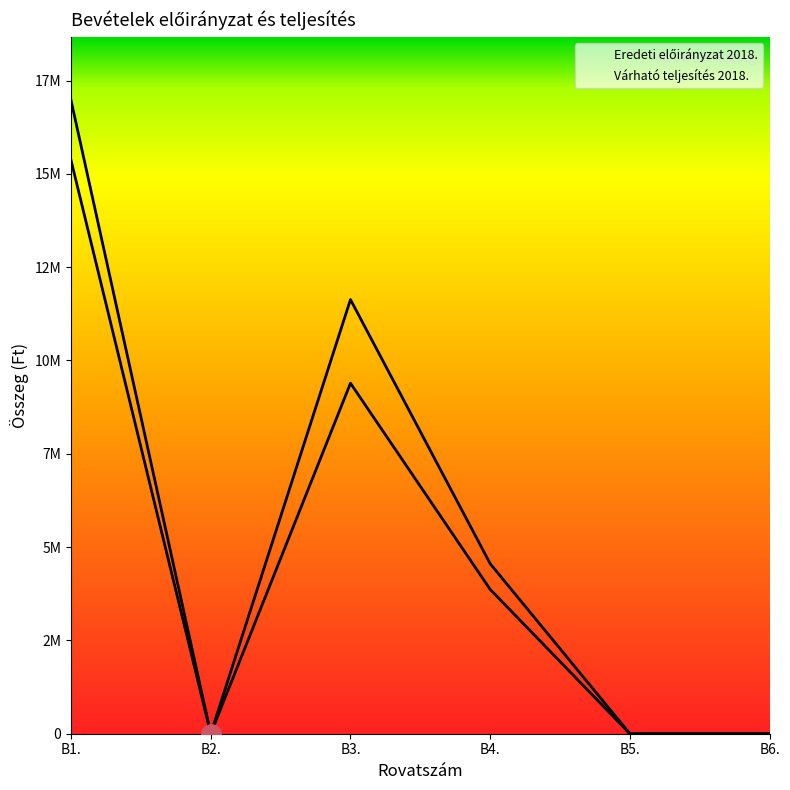

Does the chart display data point markers on the line(s)?

No